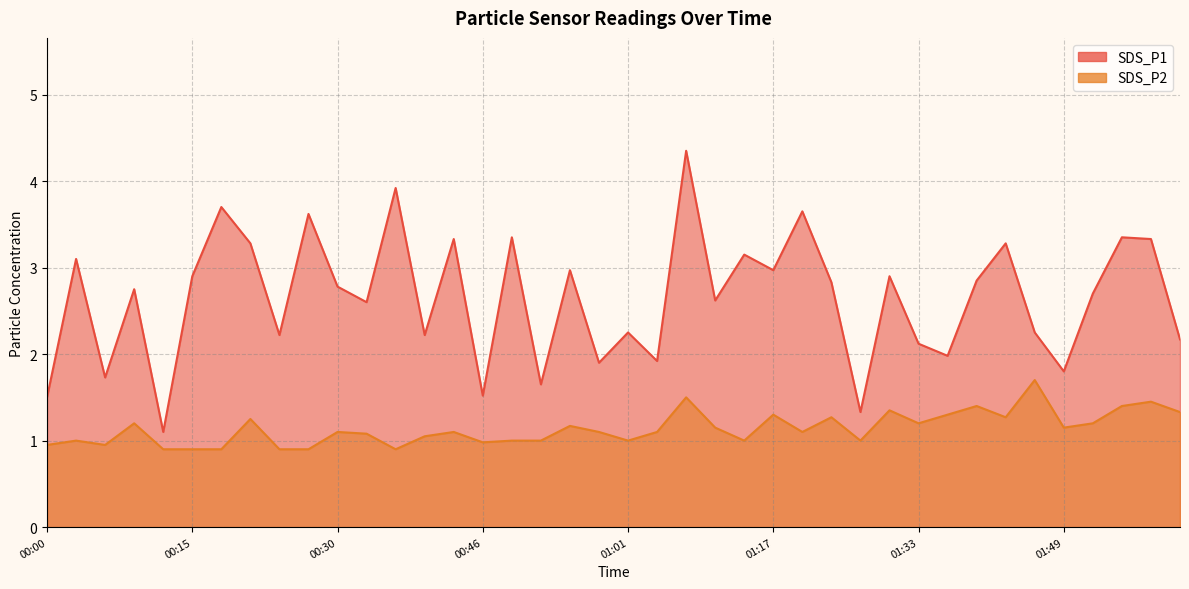

What position from the right is 01:43?

7